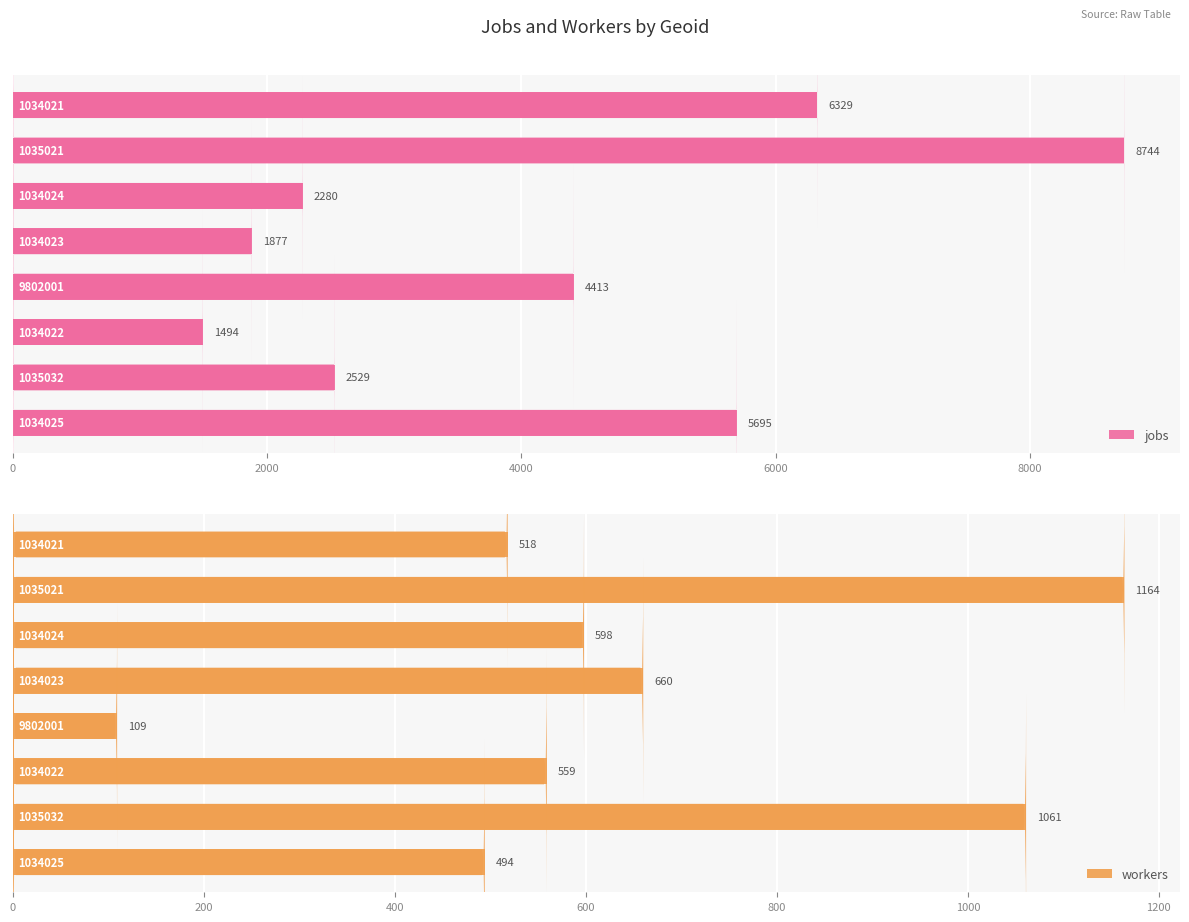

True or false: jobs has a value of 3777 at 4000.

False